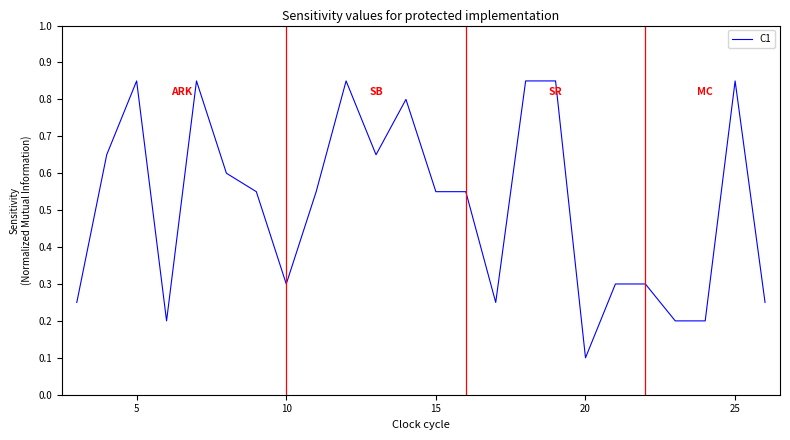

How many lines are shown in the chart?

1